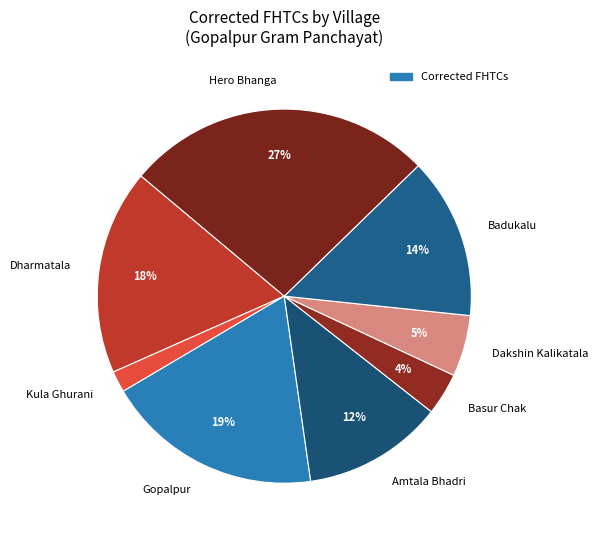

Count the number of slices in the pie.

8